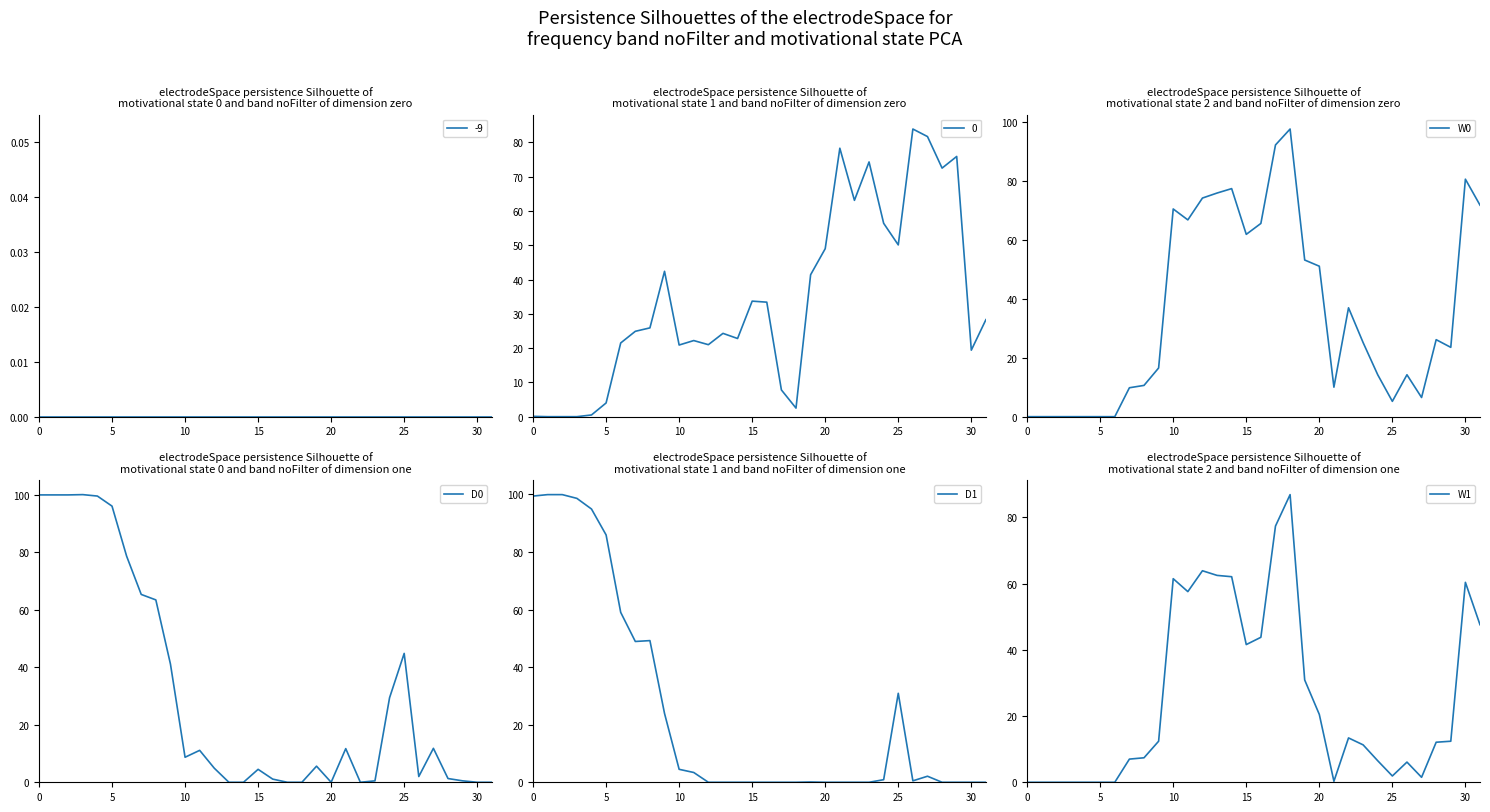

True or false: D0 has a value of 0.0 at 30.

True